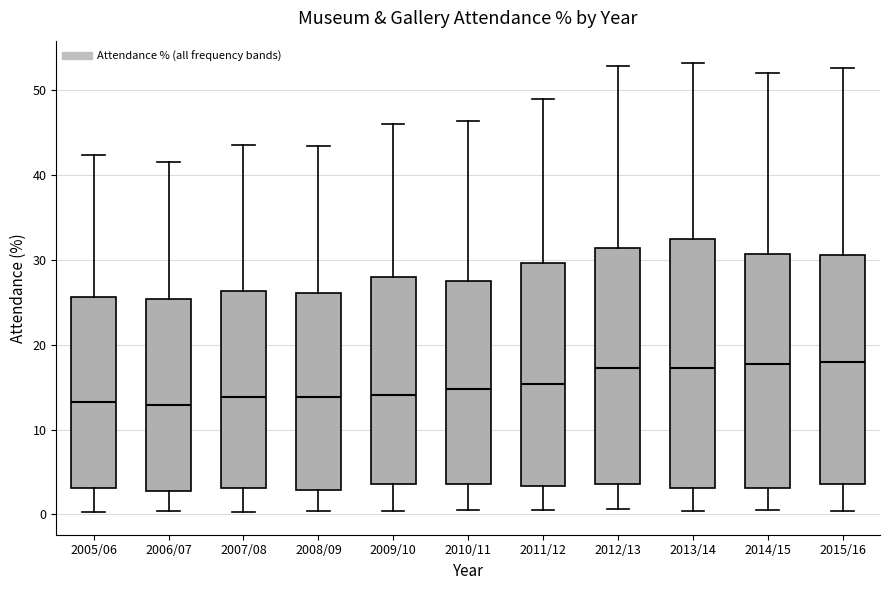

Reading left to right, transcribe this box plot: for each box, give where its median line is, the range the box spans, and where its two whiskers end, as read against the y-axis. The values are not printed on the chart, so give them approximately, as read against the axis.

2005/06: median 13, box 3 to 26, whiskers 0 to 42
2006/07: median 13, box 3 to 25, whiskers 0 to 41
2007/08: median 14, box 3 to 26, whiskers 0 to 44
2008/09: median 14, box 3 to 26, whiskers 0 to 43
2009/10: median 14, box 4 to 28, whiskers 0 to 46
2010/11: median 15, box 4 to 27, whiskers 1 to 46
2011/12: median 15, box 3 to 30, whiskers 1 to 49
2012/13: median 17, box 4 to 31, whiskers 1 to 53
2013/14: median 17, box 3 to 32, whiskers 0 to 53
2014/15: median 18, box 3 to 31, whiskers 1 to 52
2015/16: median 18, box 4 to 31, whiskers 0 to 53